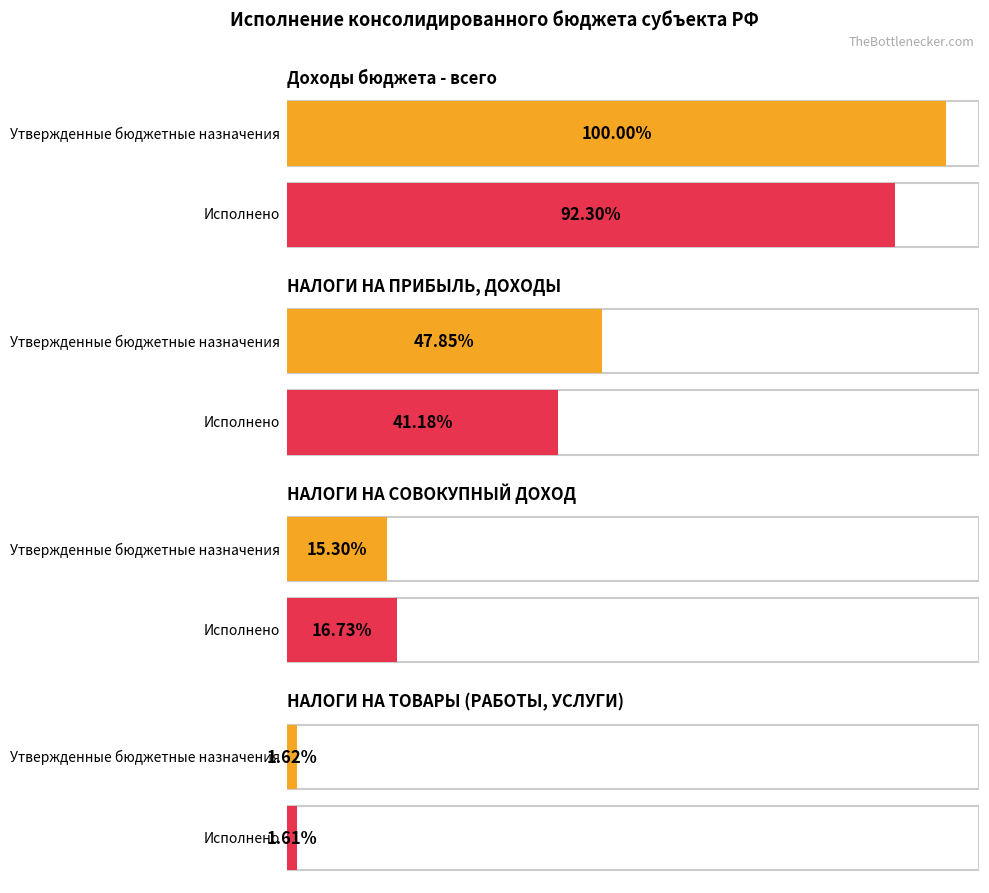

What are all the series names shown in the legend?

Утвержденные бюджетные назначения, Исполнено